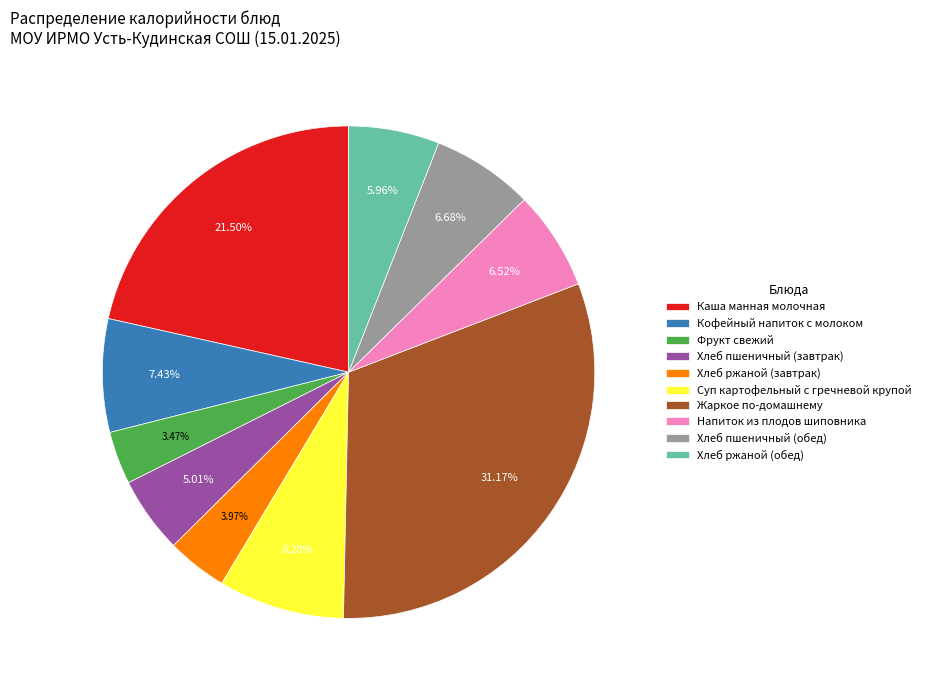

What portion of the pie excludes Хлеб ржаной (обед)?

94.0%